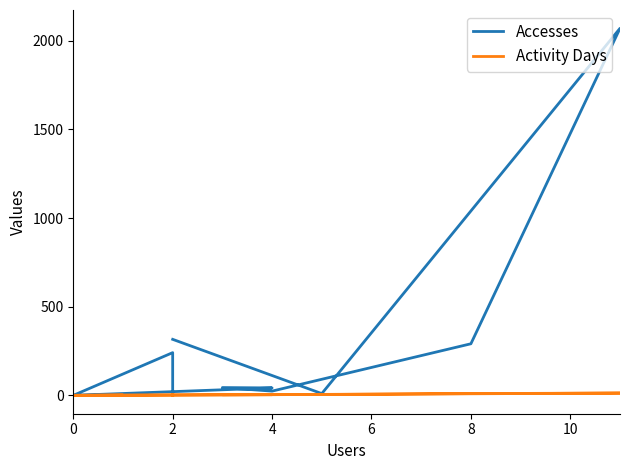

Reading left to right, extract all data points from this chart.

Accesses: 316	10	2070	291	24	44	42	0	1	0	241	2
Activity Days: 2	5	13	10	4	4	4	0	1	0	2	2